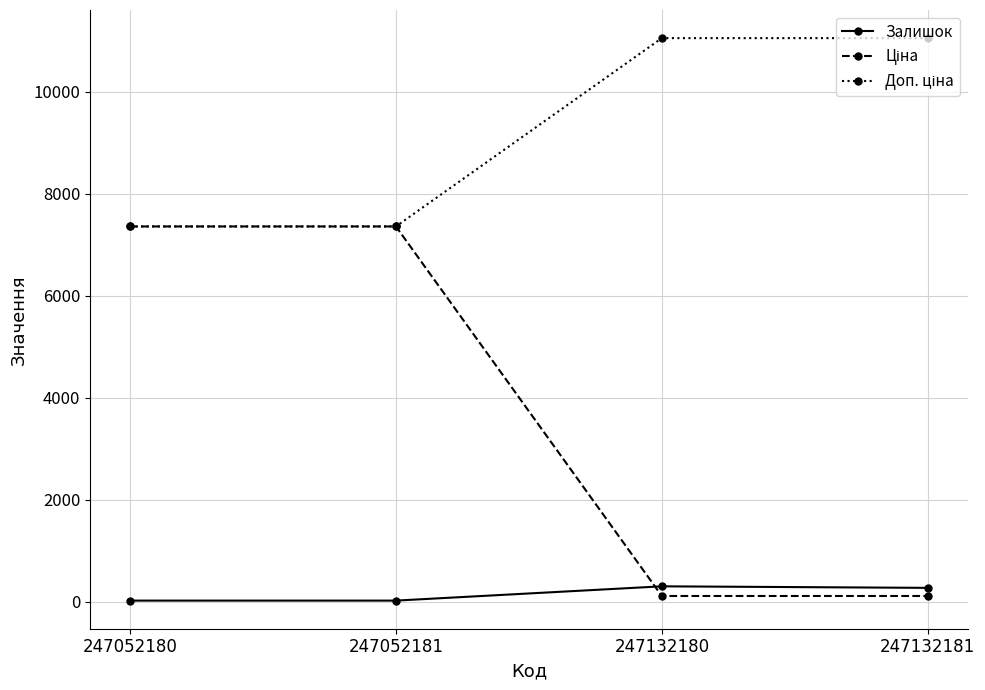

At how many categories does at least one series exceed 2636?

4